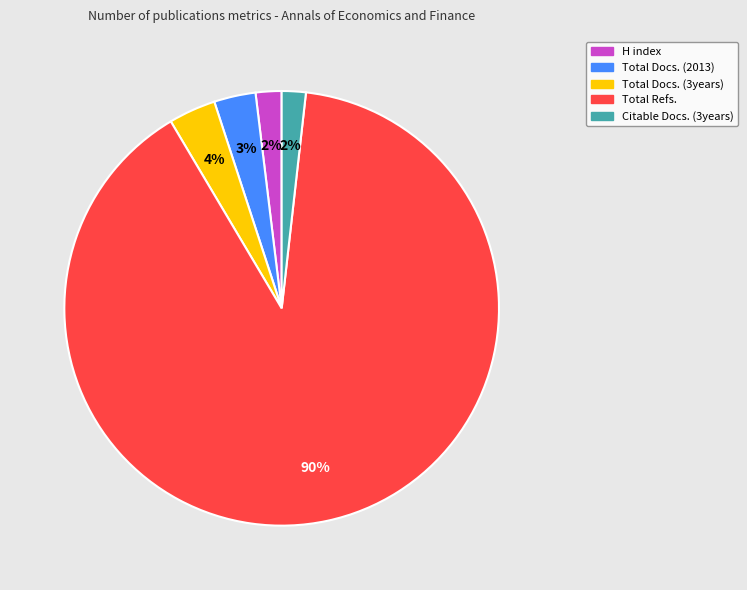

Which has a higher value, Citable Docs. (3years) or Total Refs.?

Total Refs.